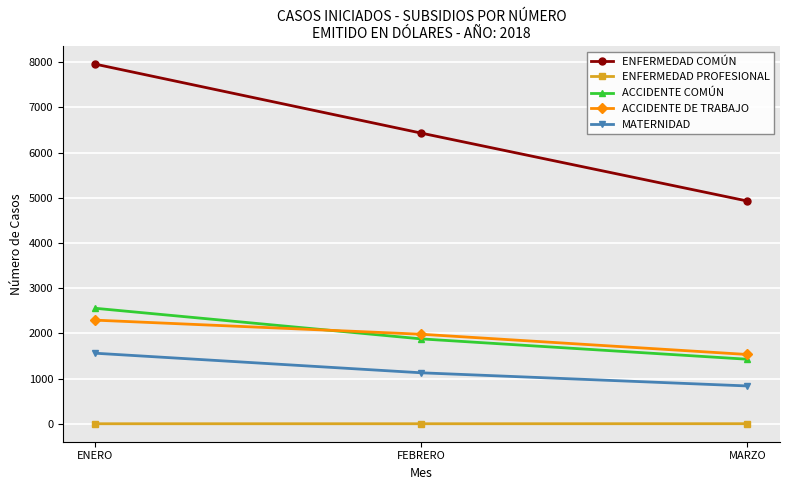

Which series has the widest spread of values?

ENFERMEDAD COMÚN